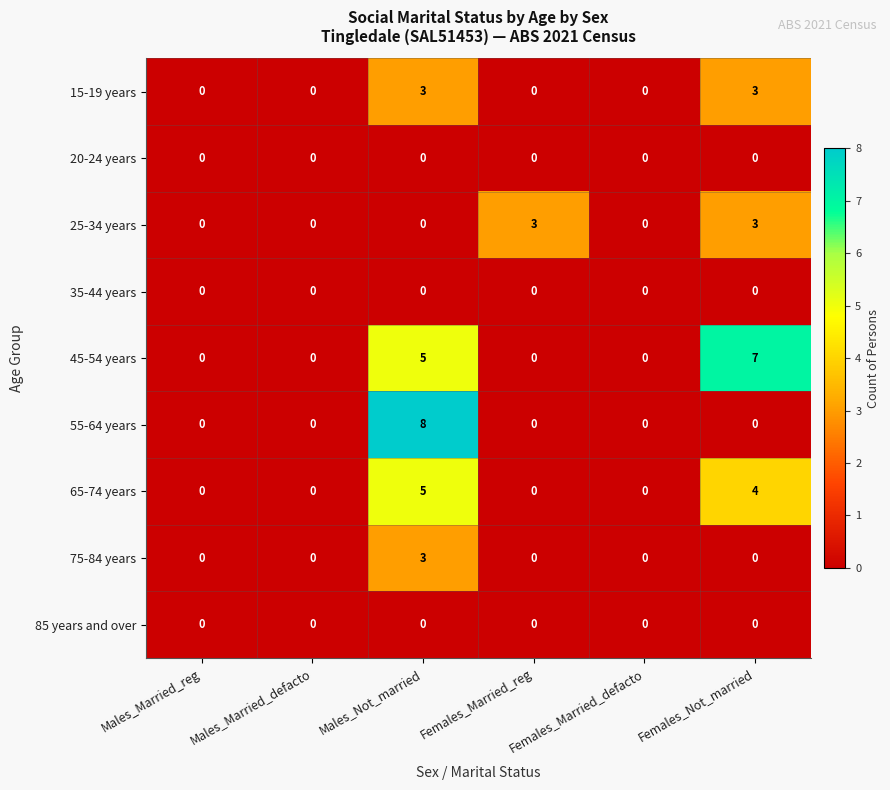

What is the approximate value of 15-19 years at Males_Not_married?

3